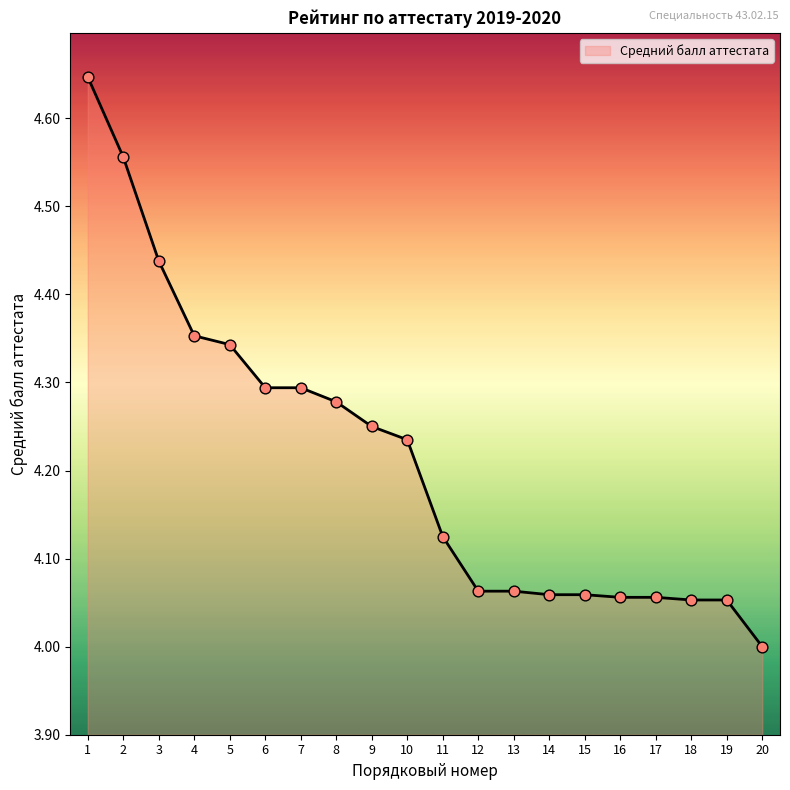

Which has a higher value, 11 or 14?

11